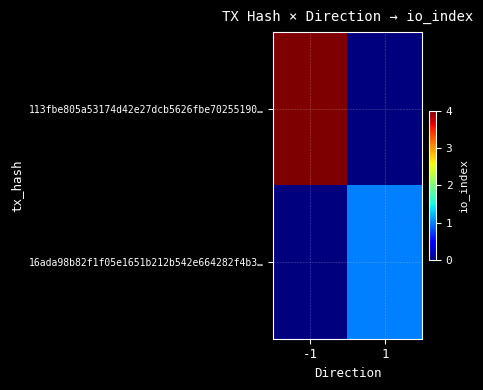

Reading left to right, extract all data points from this chart.

113fbe805a53174d42e27dcb5626fbe70255190…: -1=4	1=0
16ada98b82f1f05e1651b212b542e664282f4b3…: -1=0	1=1